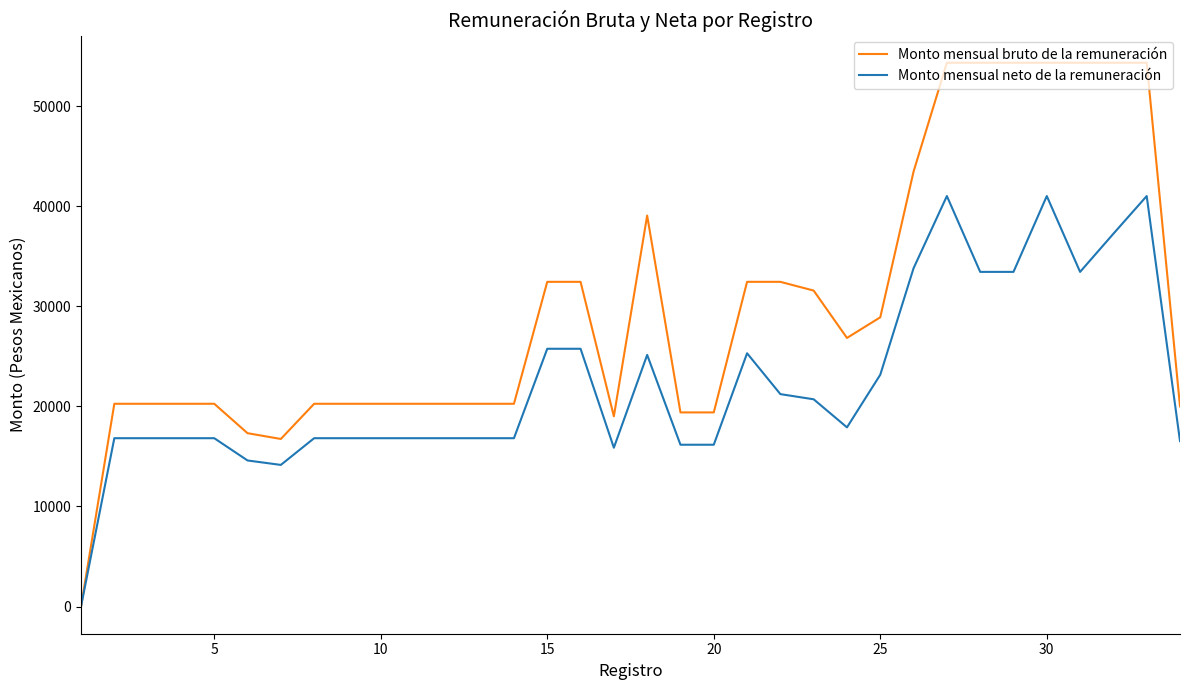

Rank the series by their average value, from highest to lowest.

Monto mensual bruto de la remuneración, Monto mensual neto de la remuneración